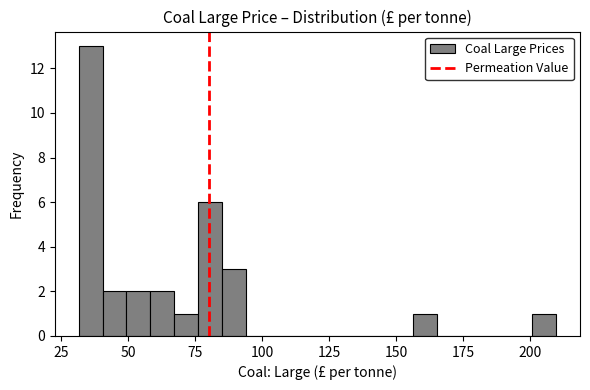

Read against the x-axis, roughly where is the centre of the tallest bar?

35